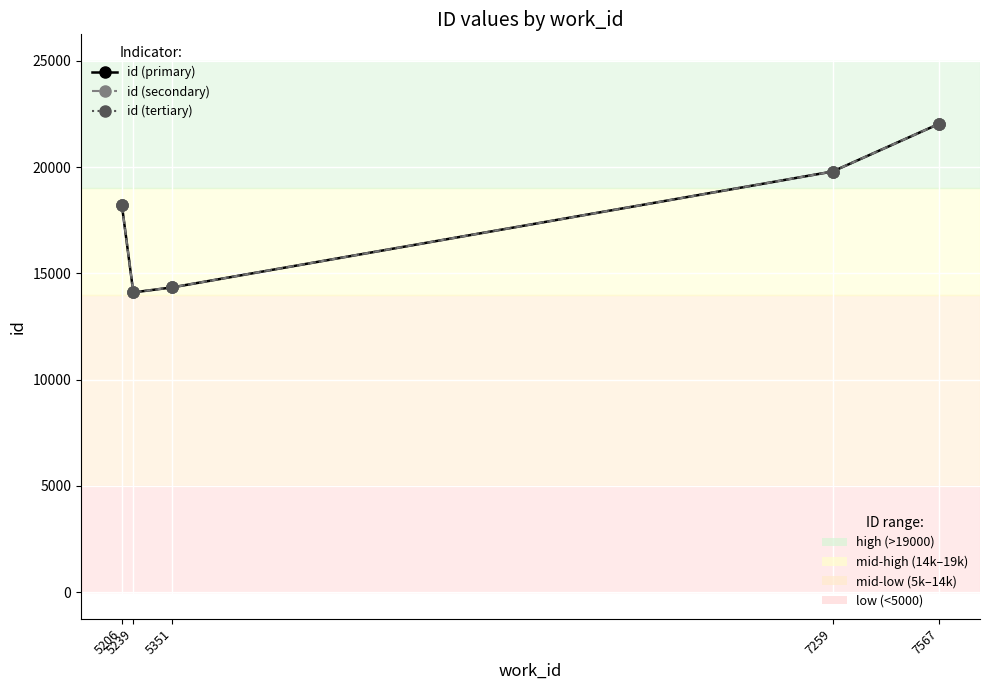

What is the smallest value displayed?

14105